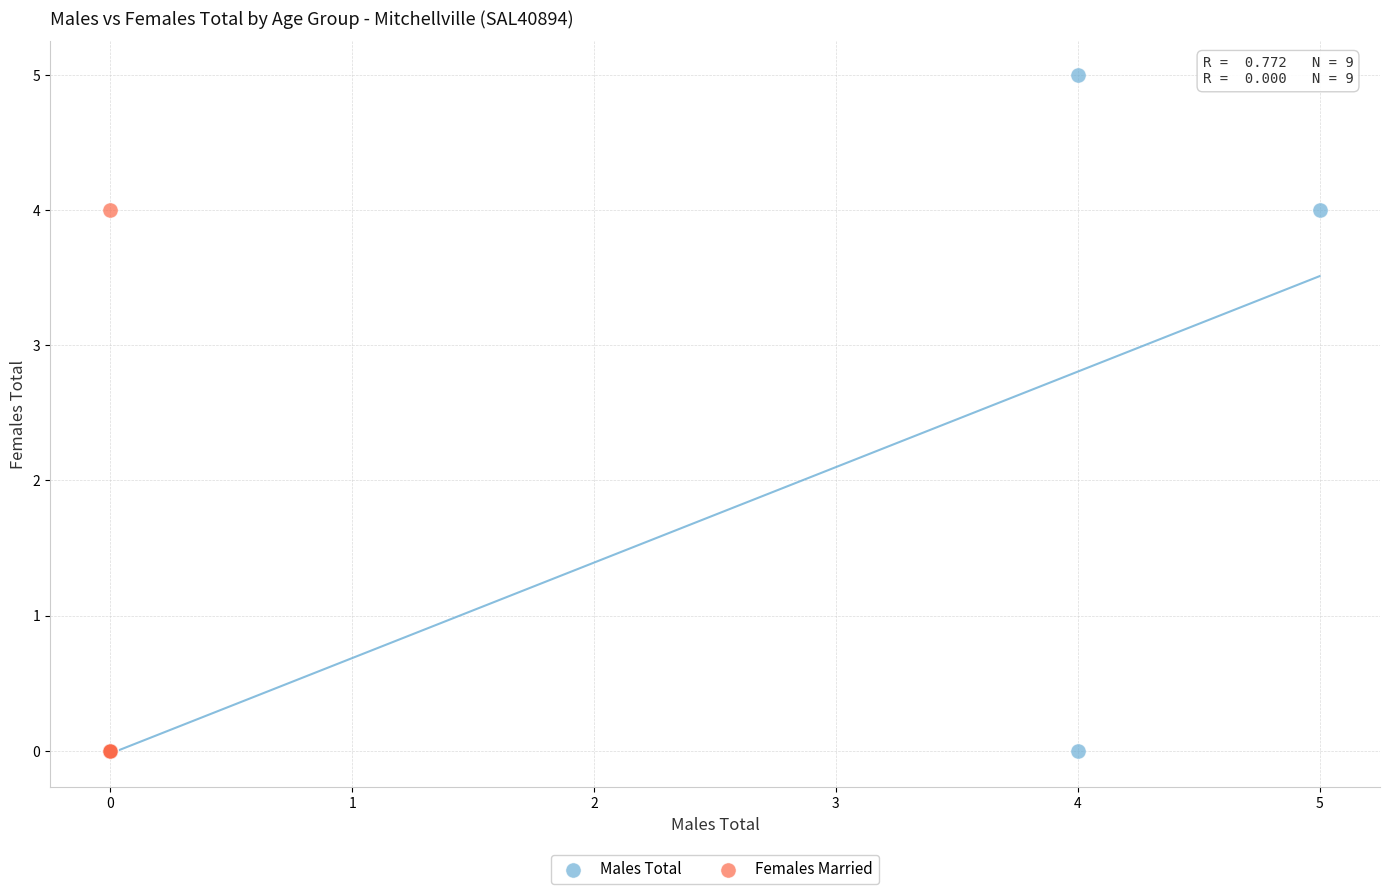

Which series has the widest spread of Y values?

Males Total